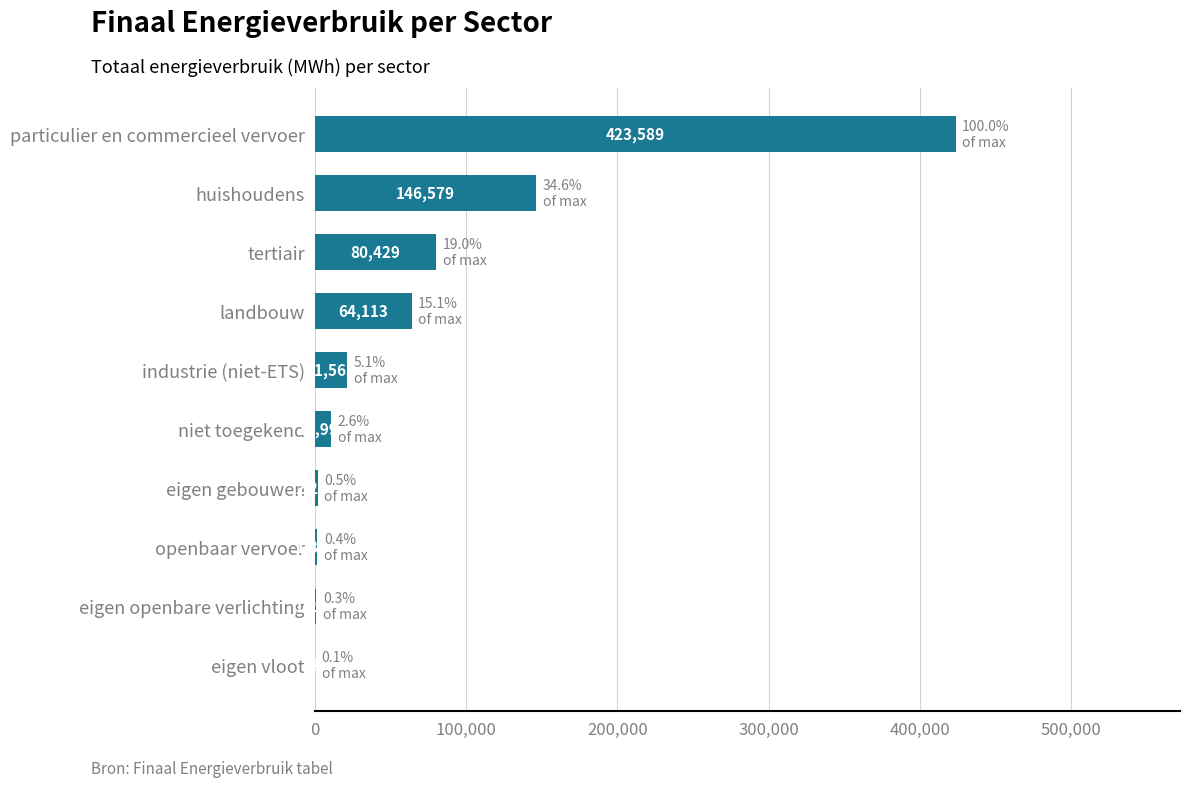

Which has a higher value, niet toegekend or industrie (niet-ETS)?

industrie (niet-ETS)